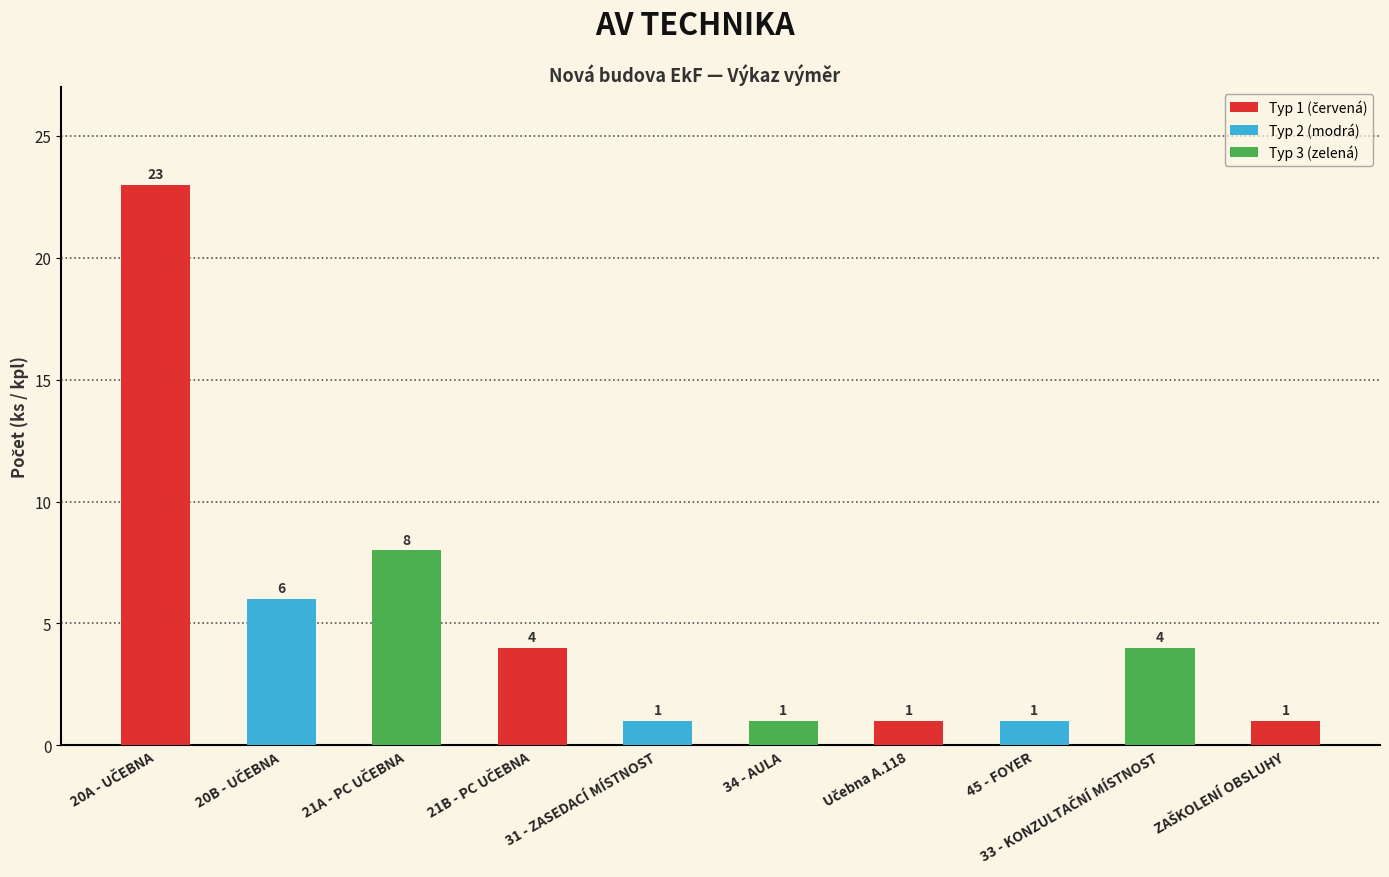

How many data points are less than 4?

5